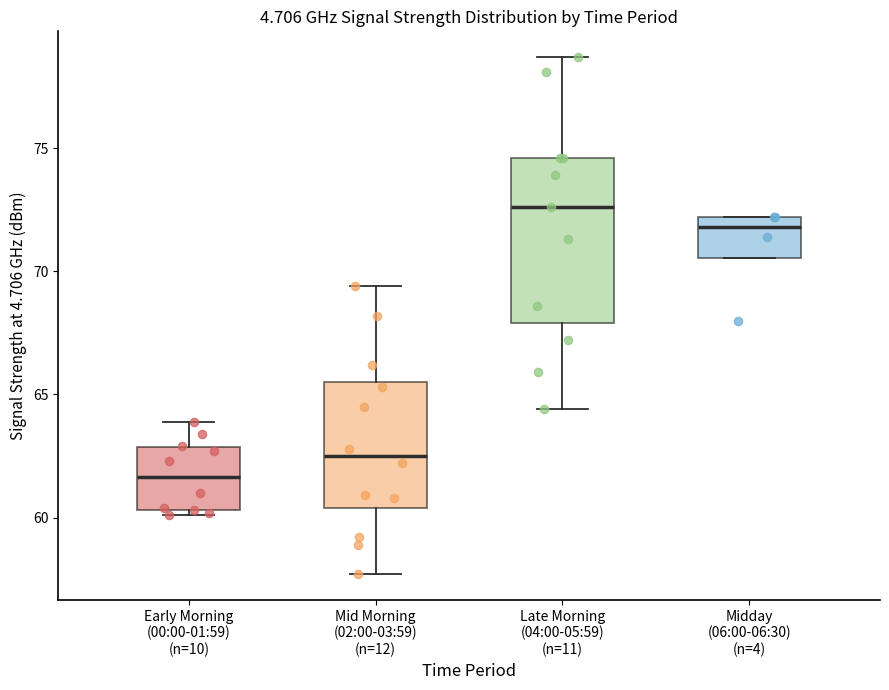

Reading left to right, read every box against the y-axis: the position of its median line, the range the box covers, and the ends of its whiskers. The values are not printed on the chart, so give them approximately, as read against the axis.

Early Morning (00:00-01:59) (n=10): median 61.5, box 60.5 to 63.0, whiskers 60.0 to 64.0
Mid Morning (02:00-03:59) (n=12): median 62.5, box 60.5 to 65.5, whiskers 57.5 to 69.5
Late Morning (04:00-05:59) (n=11): median 72.5, box 68.0 to 74.5, whiskers 64.5 to 78.5
Midday (06:00-06:30) (n=4): median 72.0 (just below the box's upper edge), box 70.5 to 72.0, whiskers 70.5 to 72.0